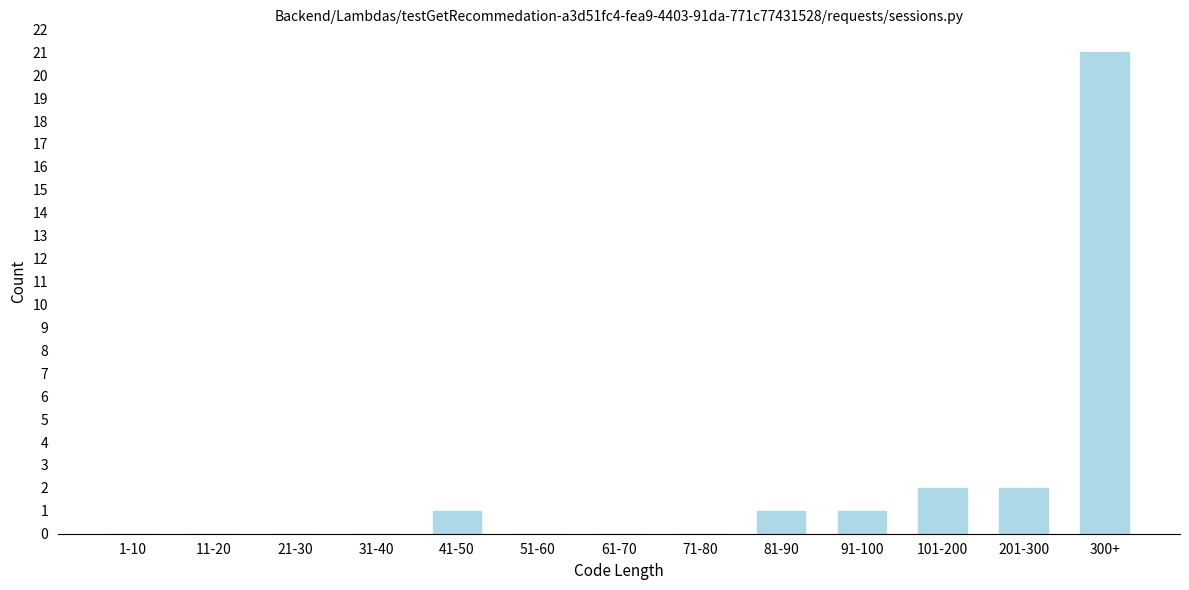

Reading right to left, extract all data points from this chart.

300+=21	201-300=2	101-200=2	91-100=1	81-90=1	71-80=0	61-70=0	51-60=0	41-50=1	31-40=0	21-30=0	11-20=0	1-10=0